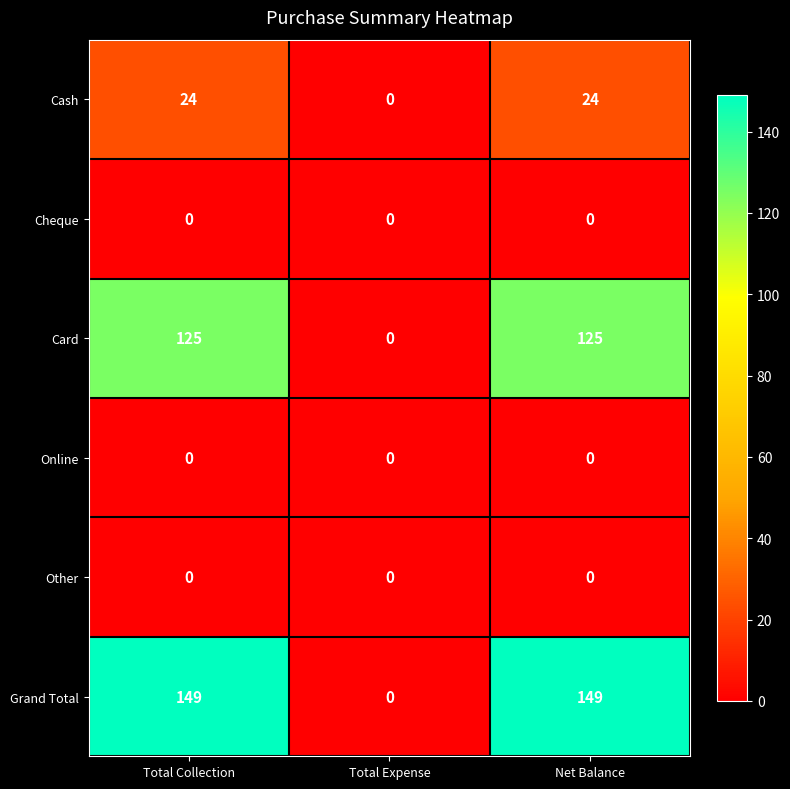

What is the greatest value displayed?

149